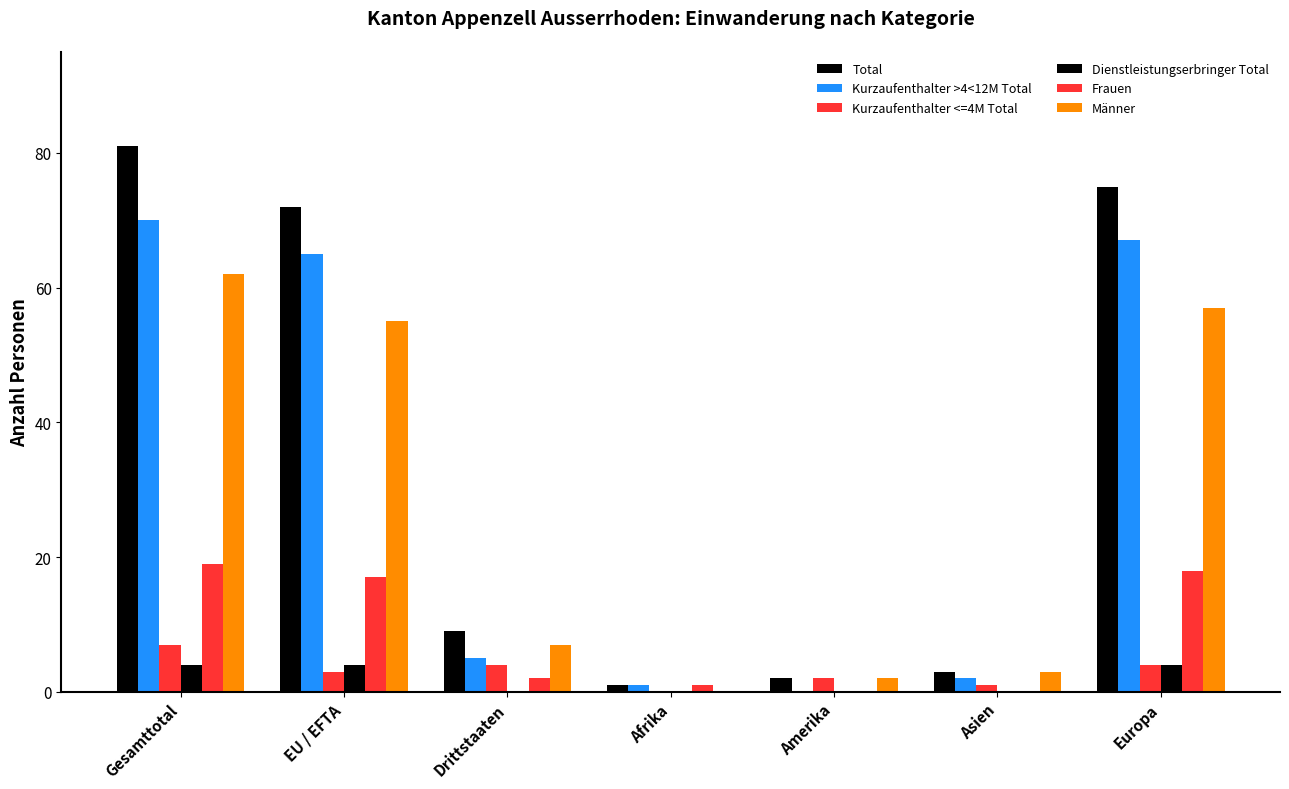

What is the maximum value for Männer?

62